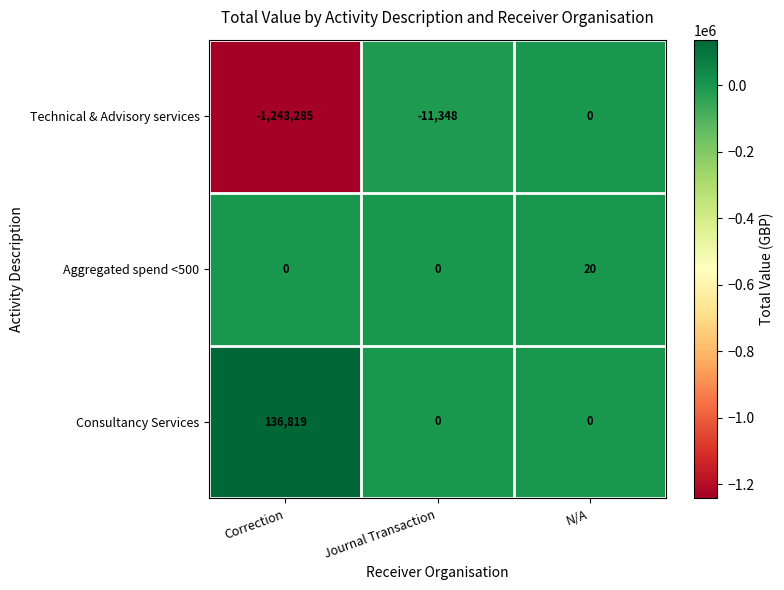

What is the sum of all Aggregated spend <500 values?

20